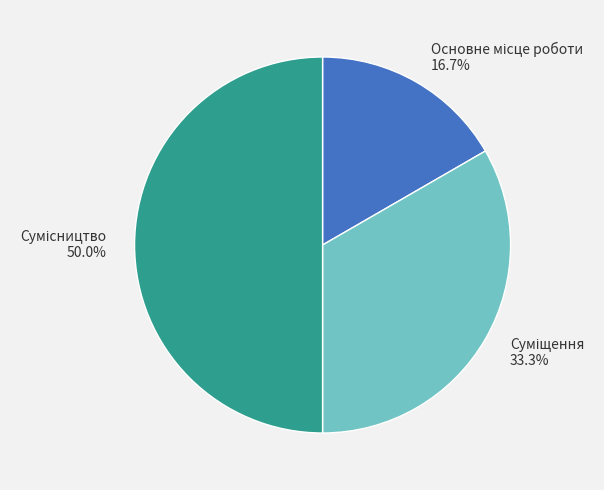

The Сумісництво slice represents 50% of the pie. True or false?

True